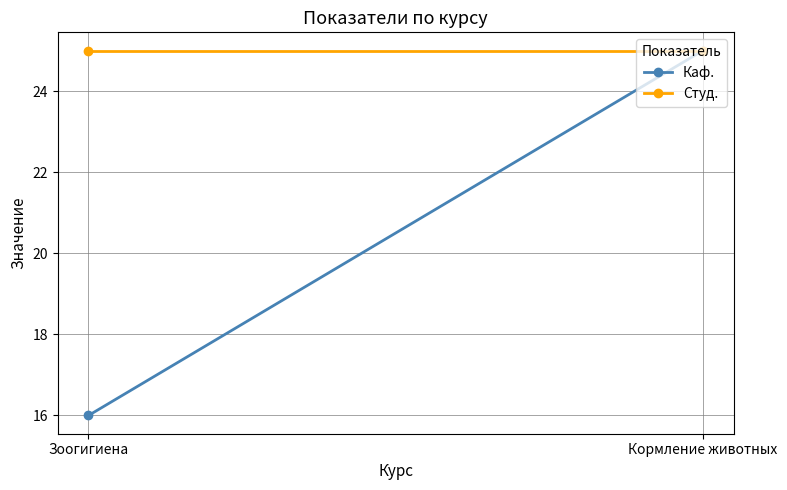

How many lines are shown in the chart?

2